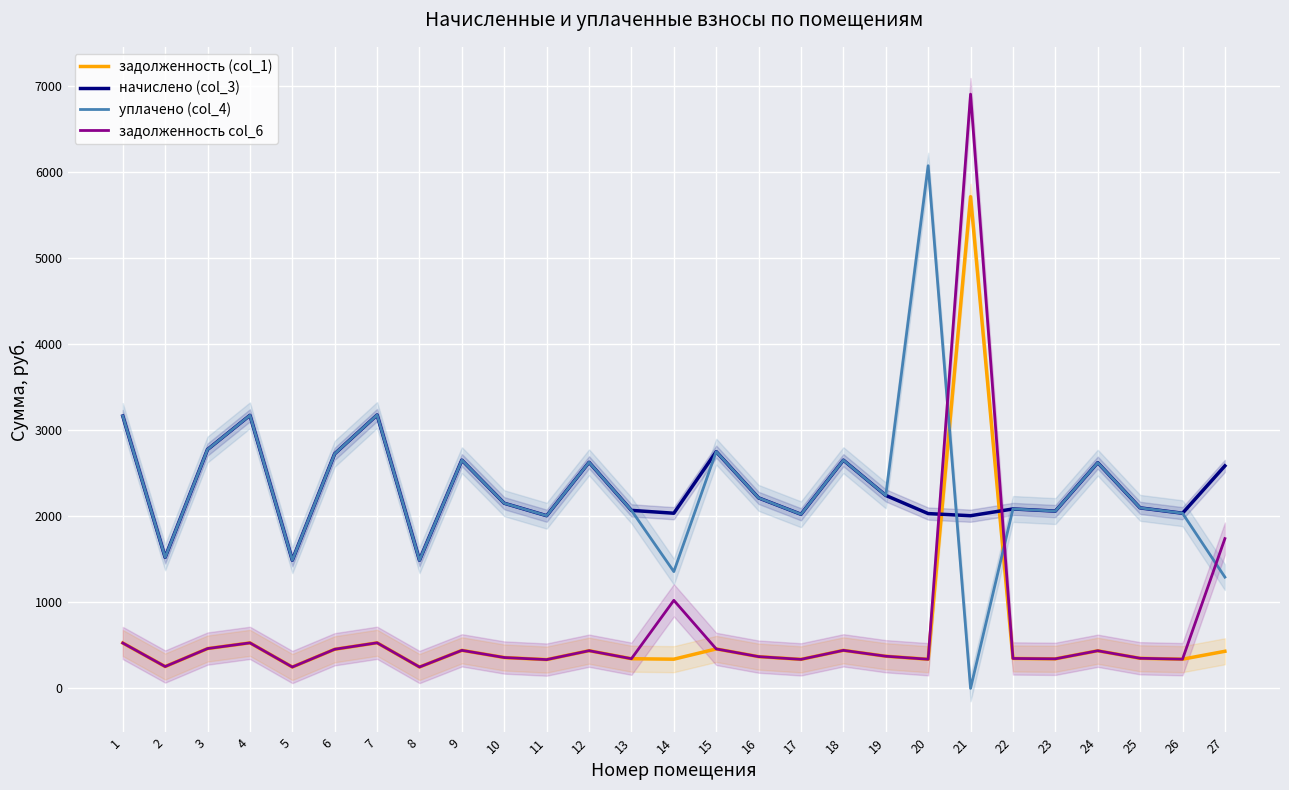

Which label corresponds to the smallest value in the chart?

21